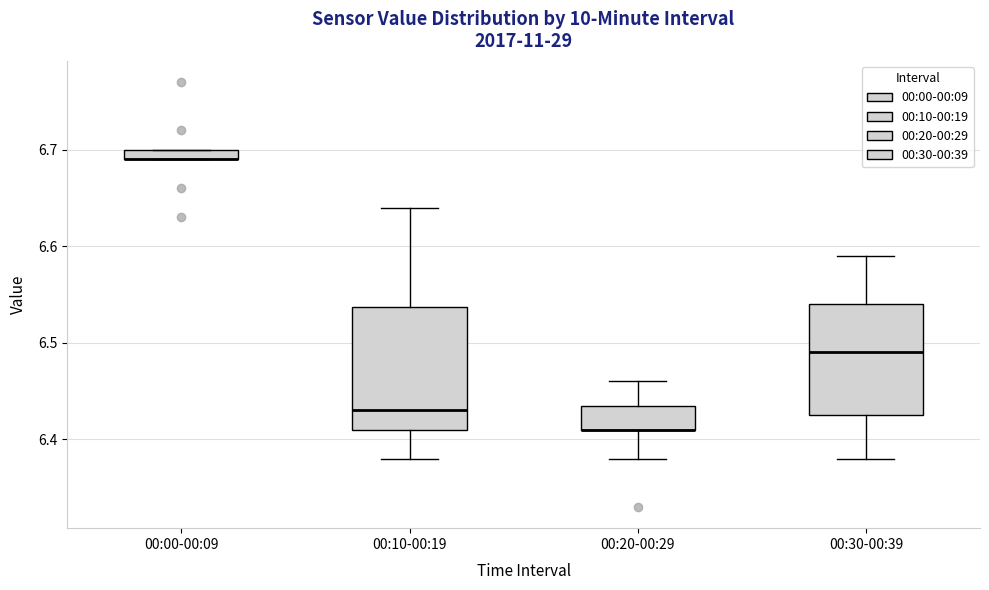

Where is the upper edge of the box for 00:10-00:19 on the y-axis? The values are not printed on the chart, so give them approximately, as read against the axis.

6.54